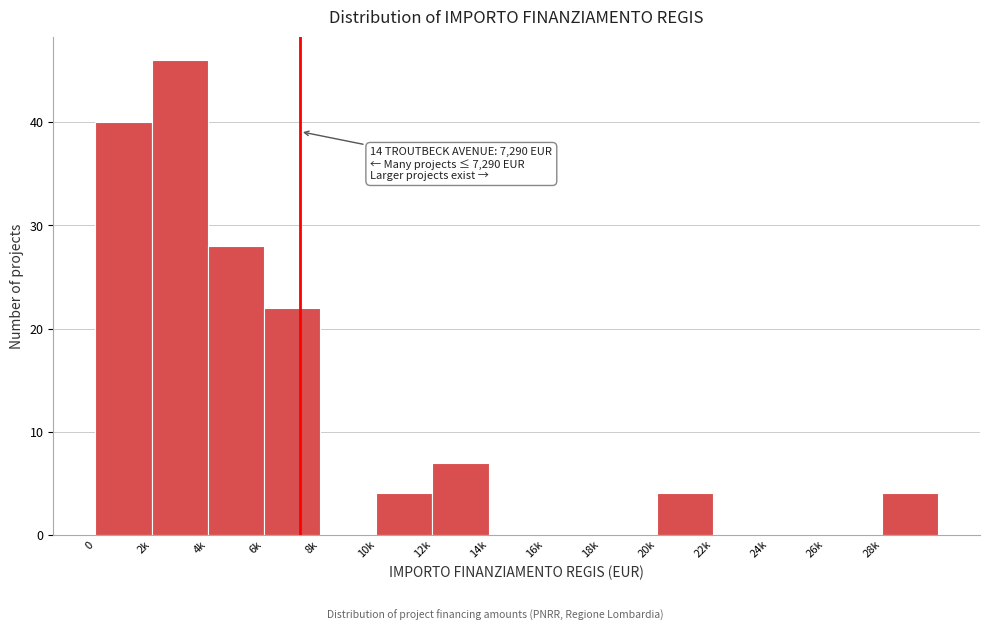

Reading left to right, list all the values displayed in this chart.

0=40	2k=46	4k=28	6k=22	8k=0	10k=4	12k=7	14k=0	16k=0	18k=0	20k=4	22k=0	24k=0	26k=0	28k=4